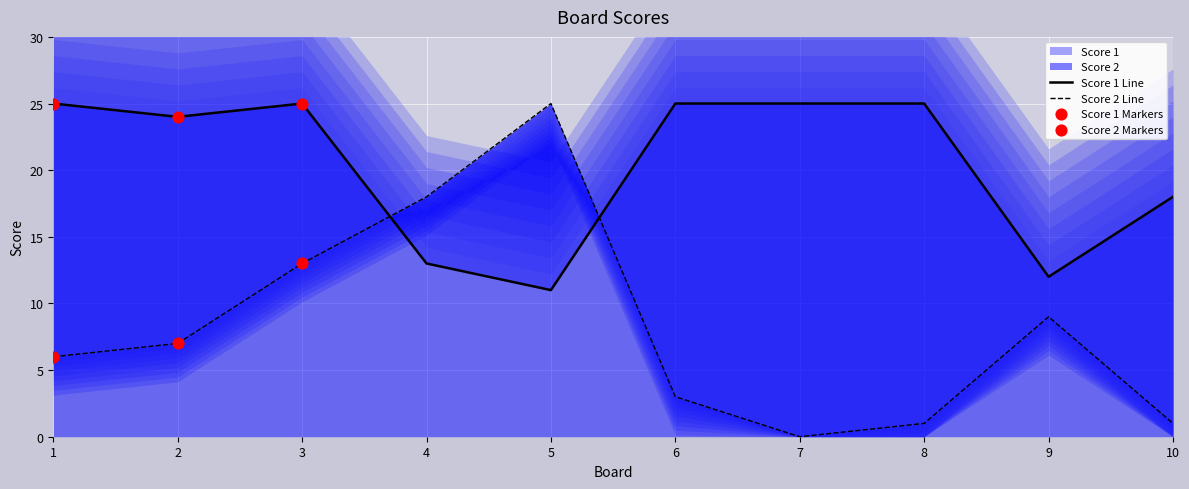

Which series has the largest Y range (max minus min)?

Score 2